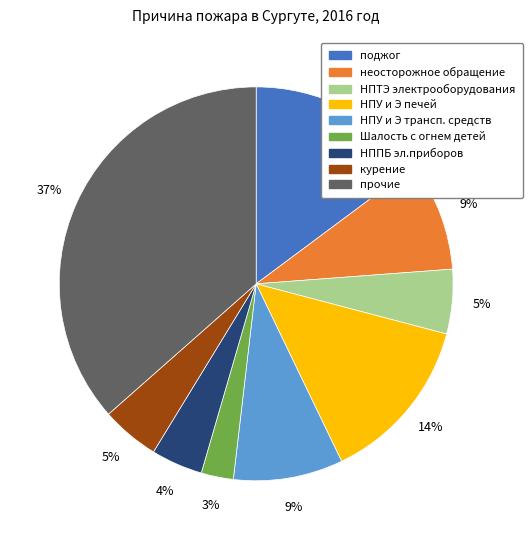

To the nearest percent, what is the average slice percentage?

11%